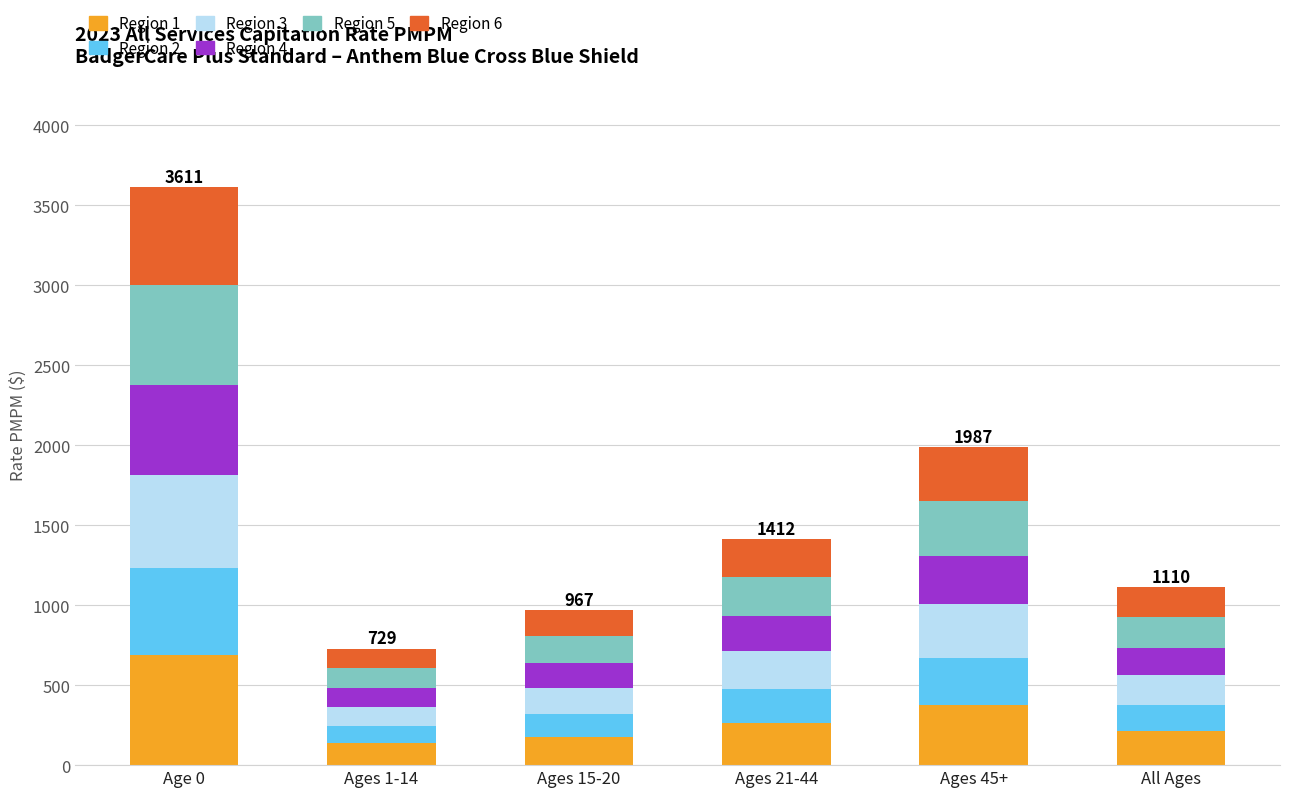

Are the bars grouped side by side (vs. stacked)?

No